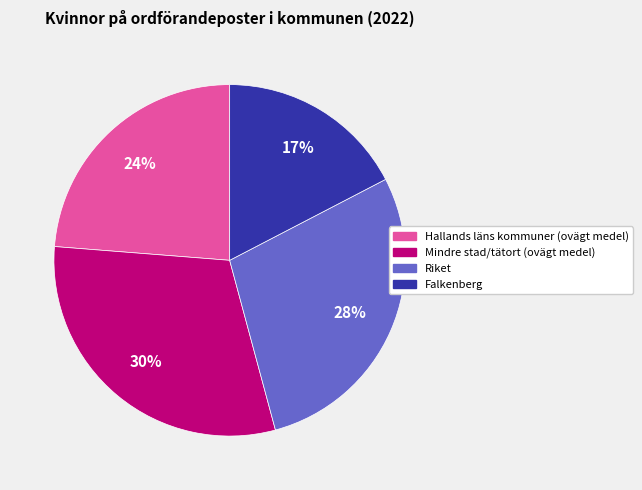

How many segments does this pie chart have?

4